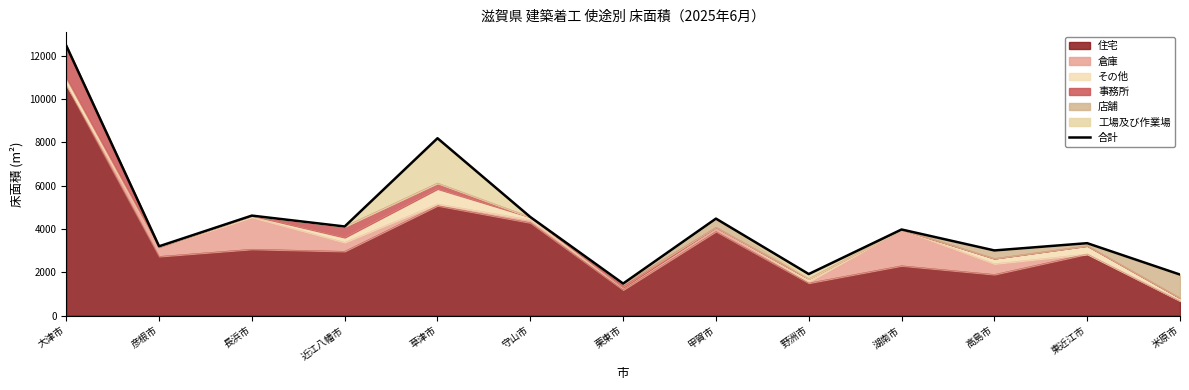

The value at 守山市 is 6641. True or false?

False